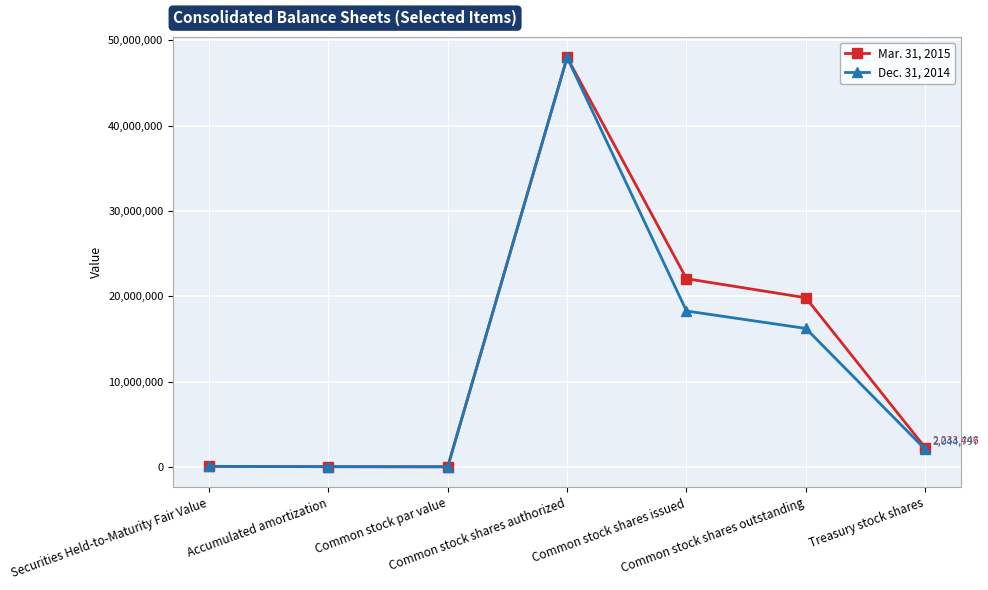

Is the value of Dec. 31, 2014 at Treasury stock shares greater than the value of Mar. 31, 2015 at Common stock shares outstanding?

No